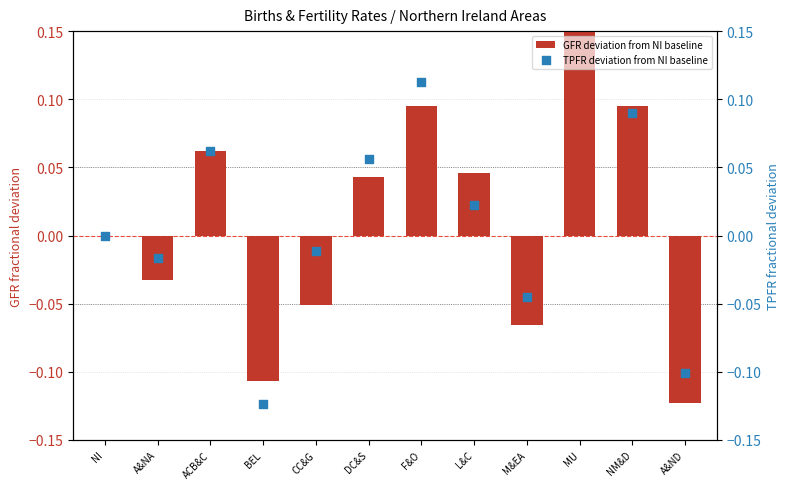

Which series contains the lowest Y value?

TPFR deviation from NI baseline